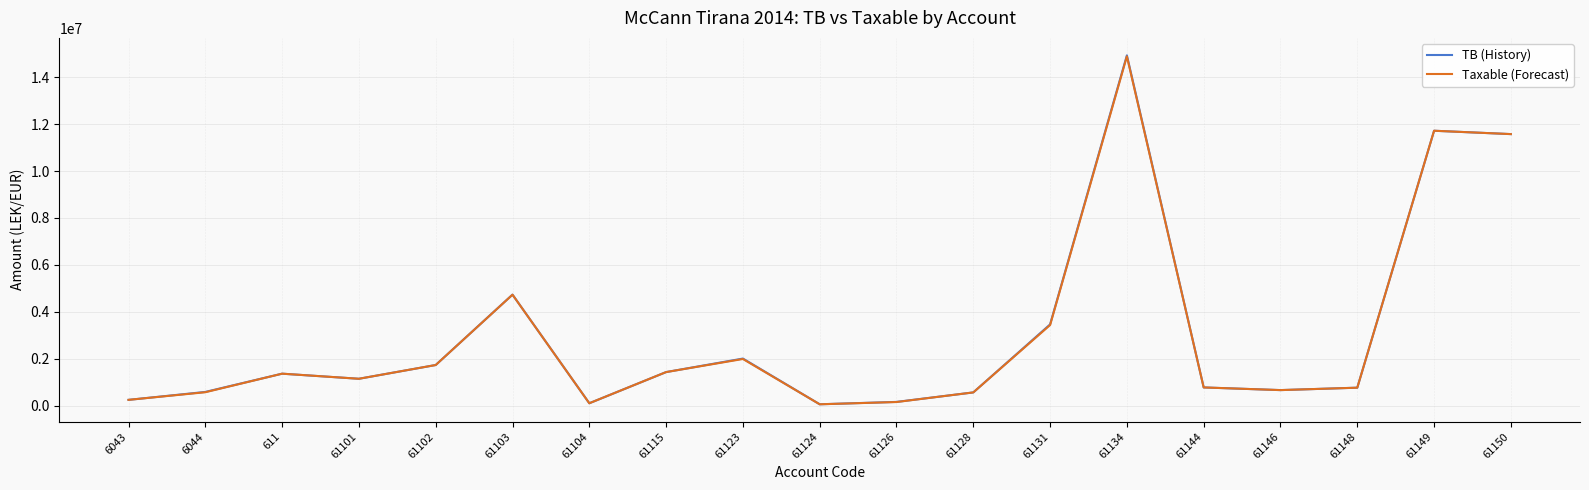

Is the value of TB (History) at 61150 greater than the value of Taxable (Forecast) at 61134?

No